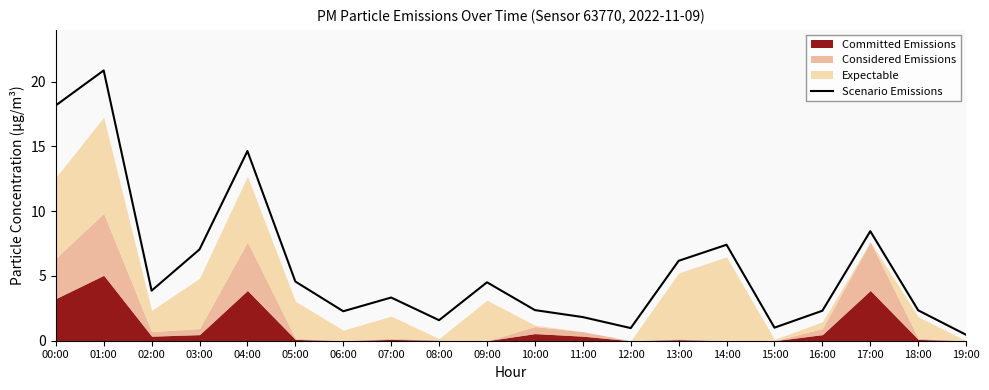

Reading right to left, what are all the values shown in this chart?

0.5	2.3	8.5	2.3	1.0	7.4	6.2	1.0	1.8	2.4	4.5	1.6	3.3	2.3	4.6	14.6	7.0	3.9	20.9	18.2